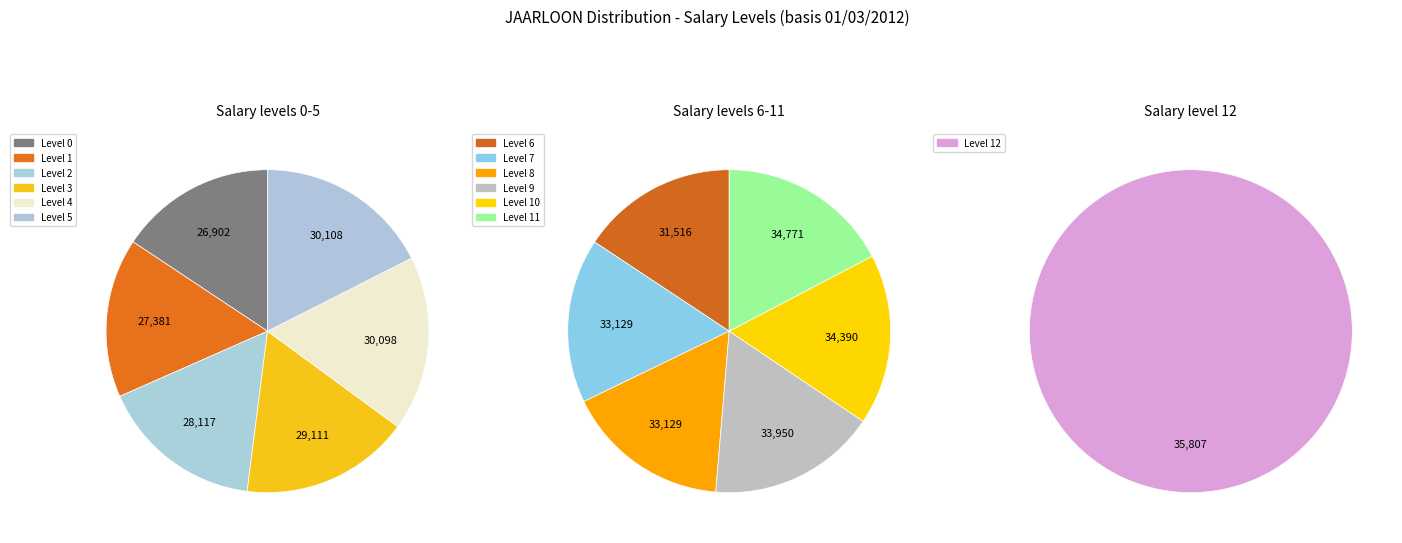

The 0 slice represents 1% of the pie. True or false?

False